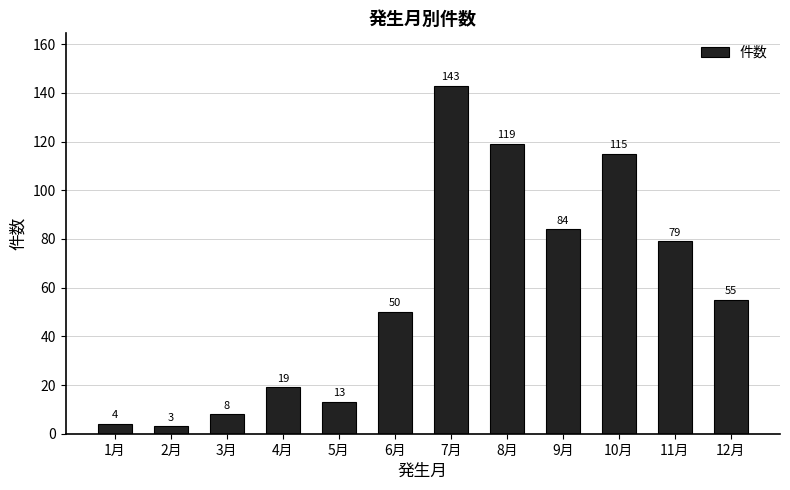

What is the sum of all values?

692